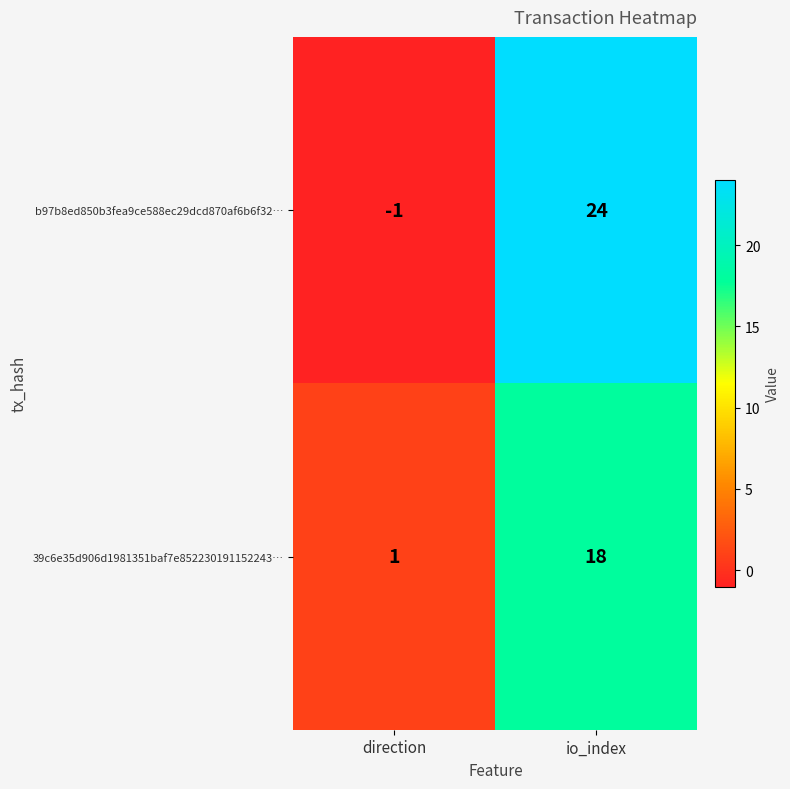

Rank the series by their maximum value, from highest to lowest.

b97b8ed850b3fea9ce588ec29dcd870af6b6f32…, 39c6e35d906d1981351baf7e852230191152243…